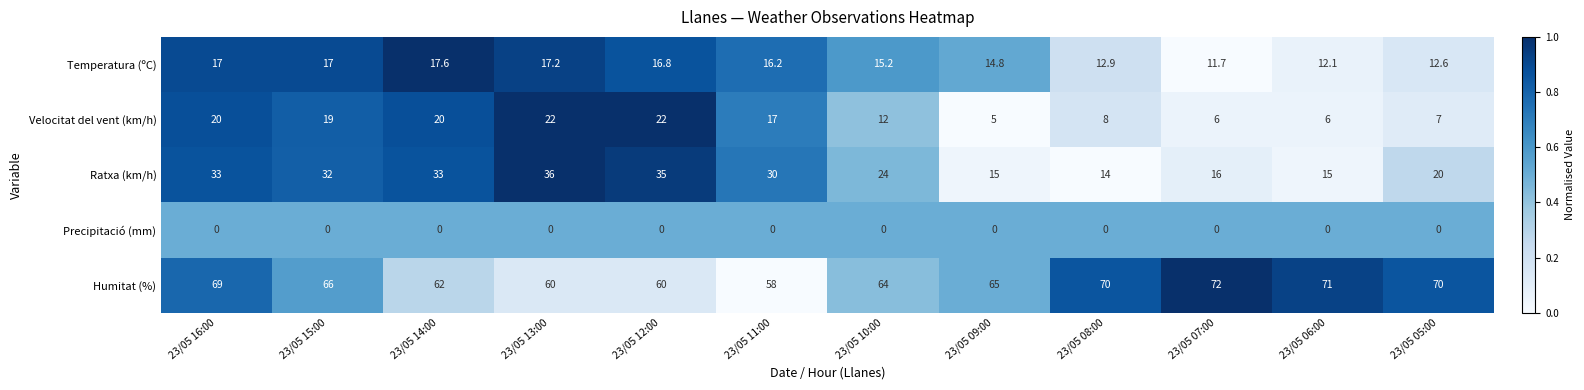

Is it true that Humitat (%) equals 104.2 at 23/05 06:00?

False